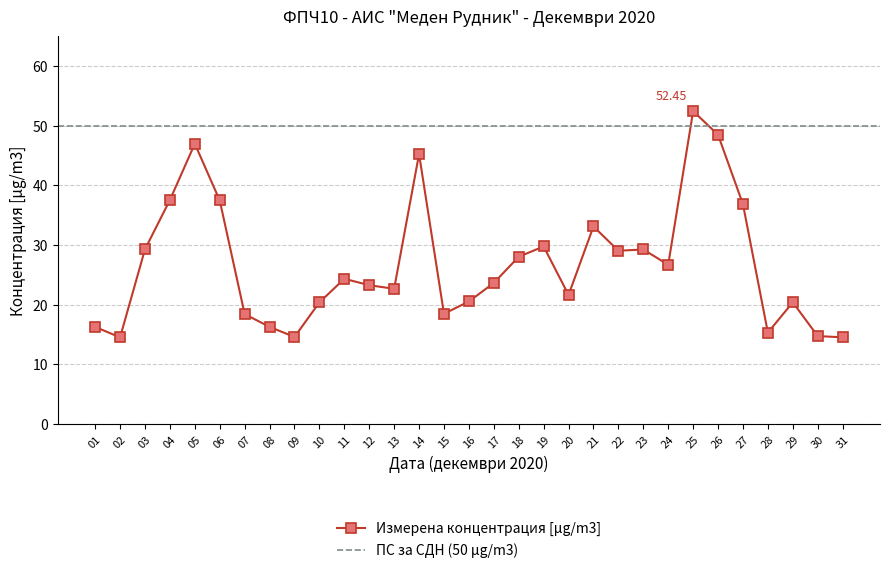

Does the chart have visible grid lines?

Yes